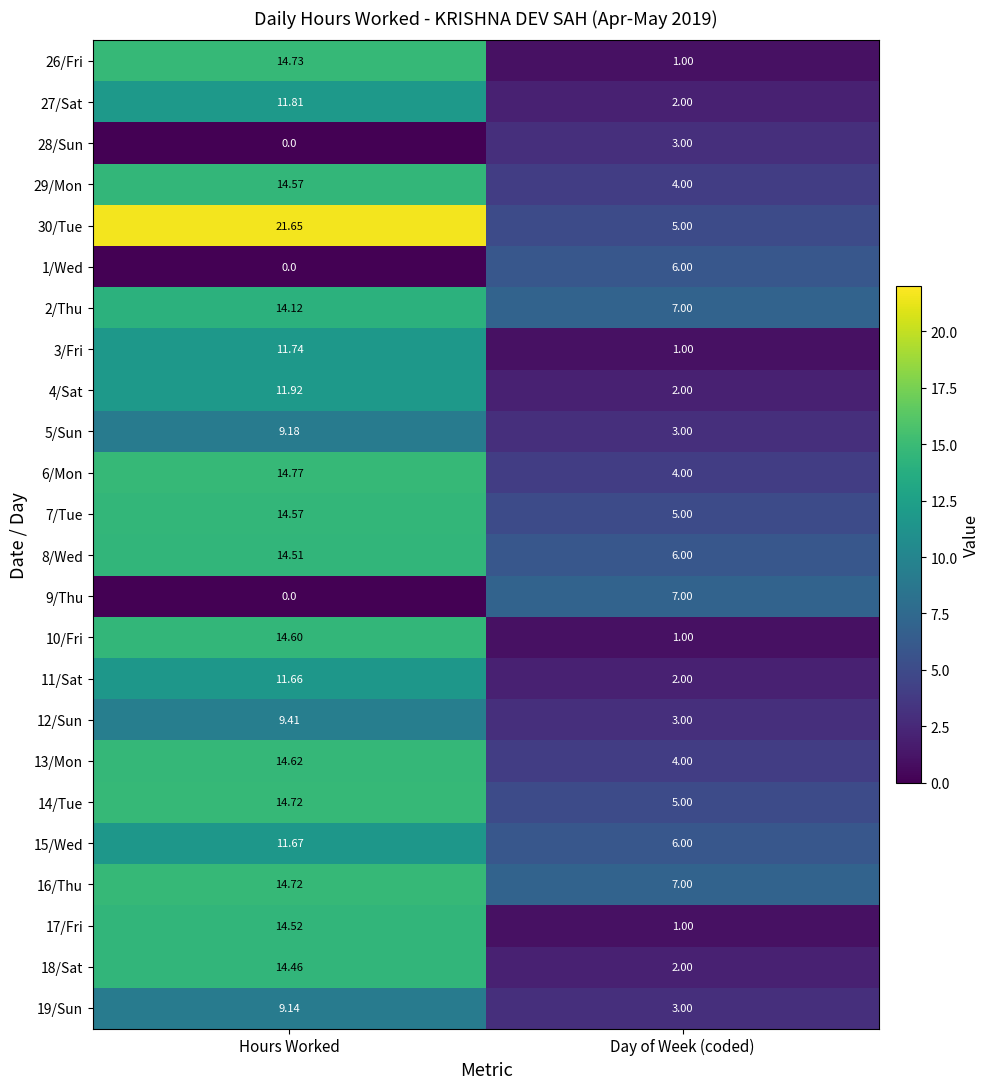

At which category is the sum across all series the highest?

Hours Worked